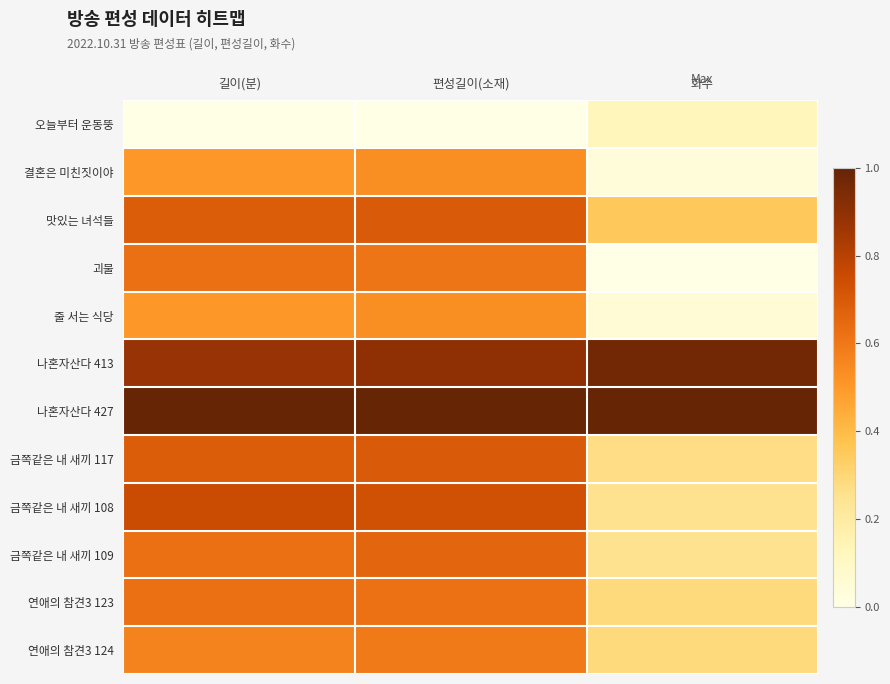

What is the difference between the highest and lowest values at 화수?

1.0